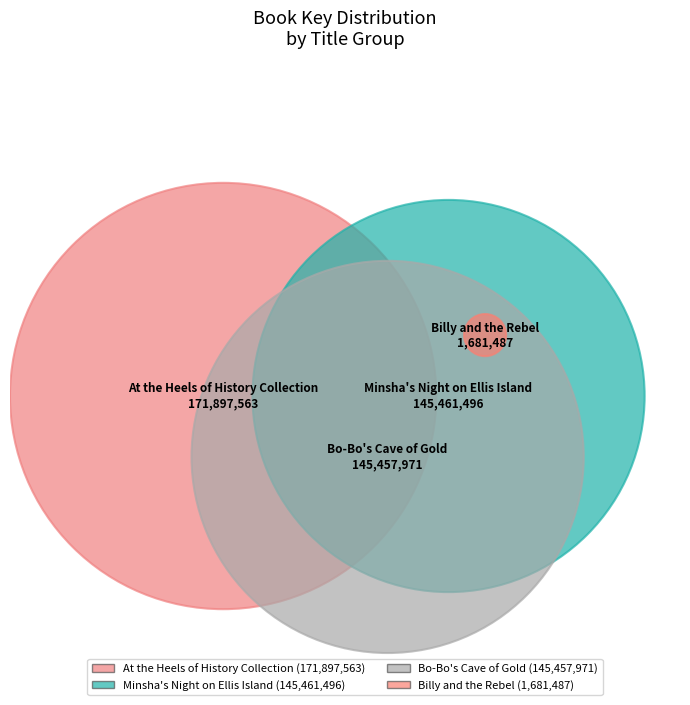

What is the smallest slice in the pie chart?

Billy and the Rebel